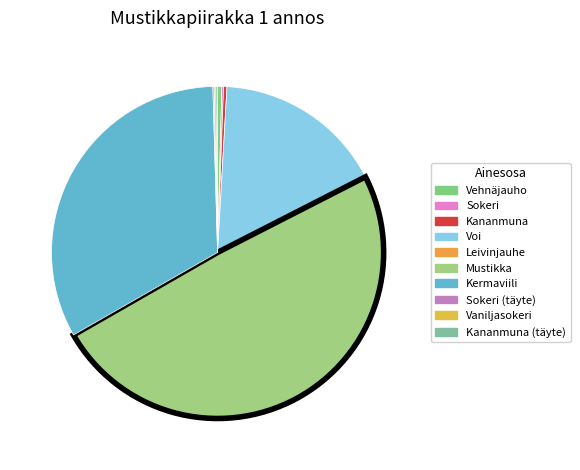

Which slice is the largest?

Mustikka